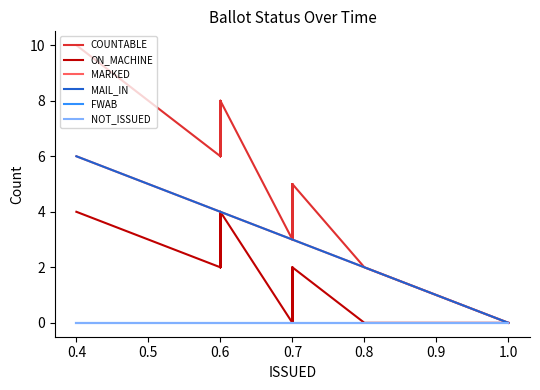

What is the maximum value shown in the chart?

10